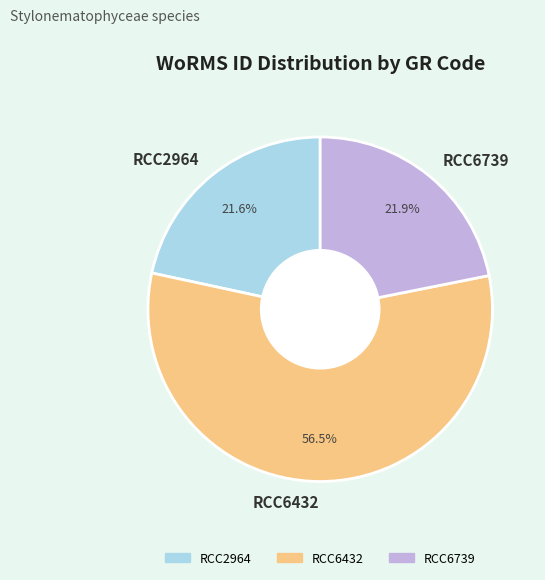

Which category accounts for the majority?

RCC6432